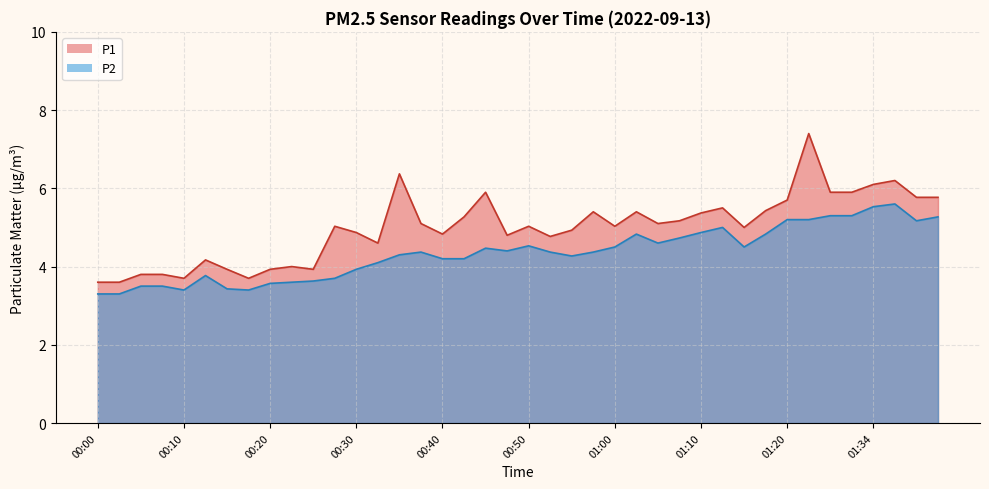

True or false: P1 and P2 cross at least once.

False